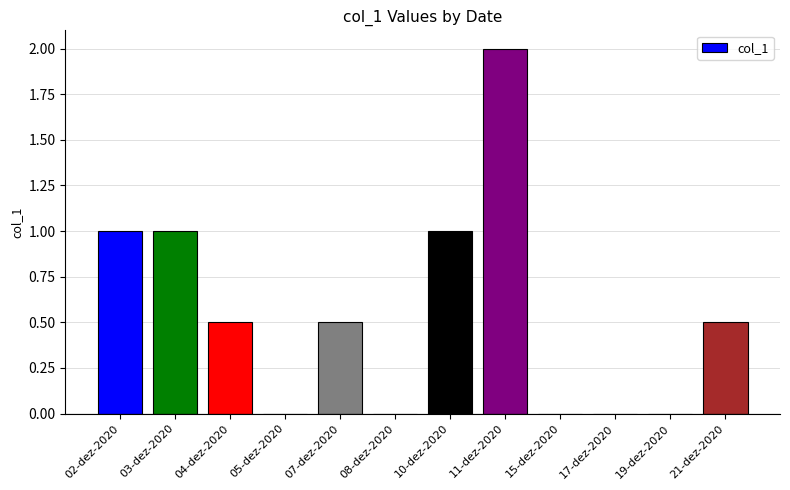

The chart shows a value of 0.5 at 21-dez-2020. True or false?

True